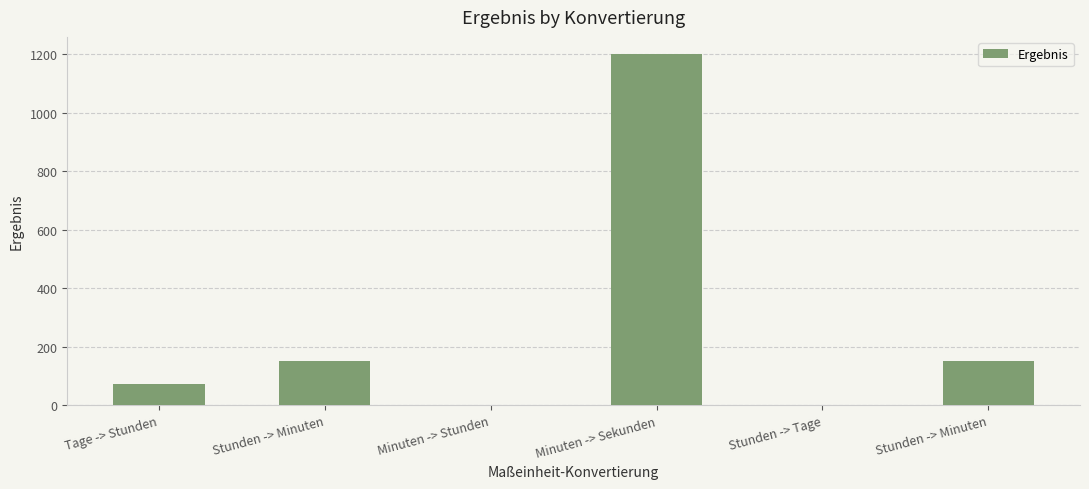

Are the bars horizontal?

No